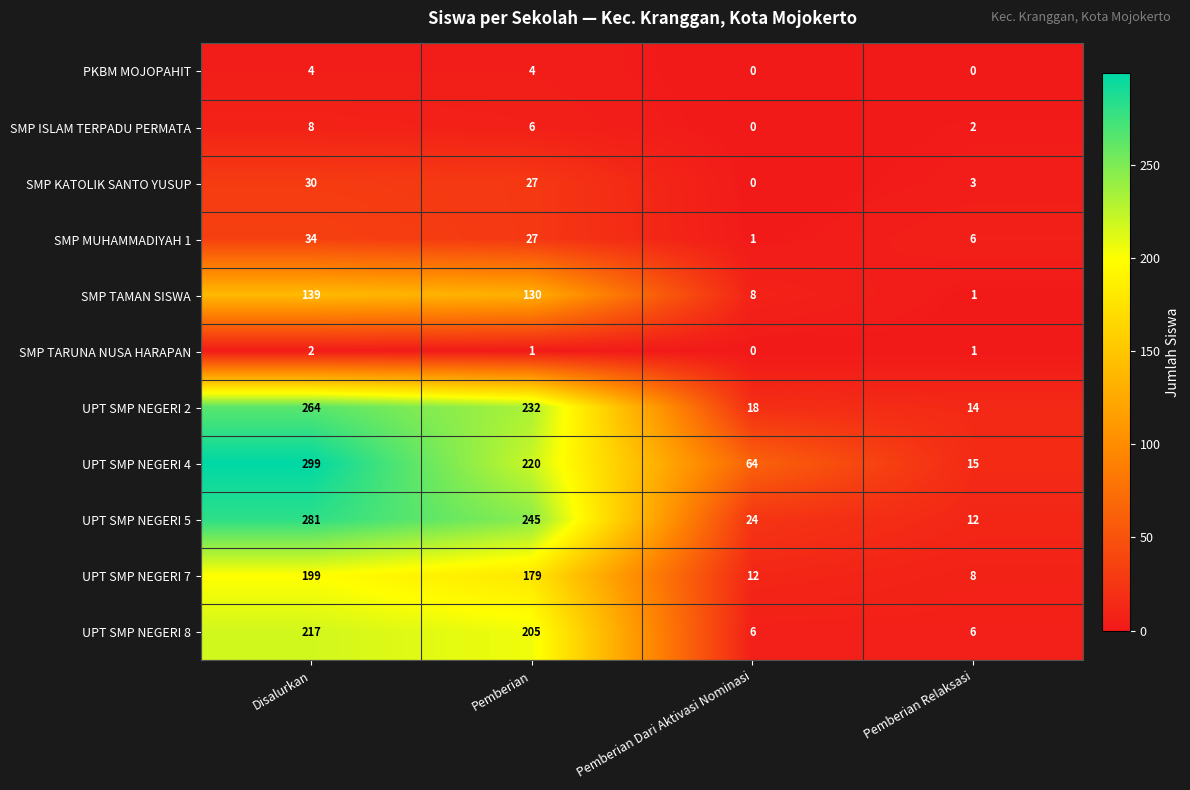

At which label does UPT SMP NEGERI 4 first exceed 220?

Disalurkan